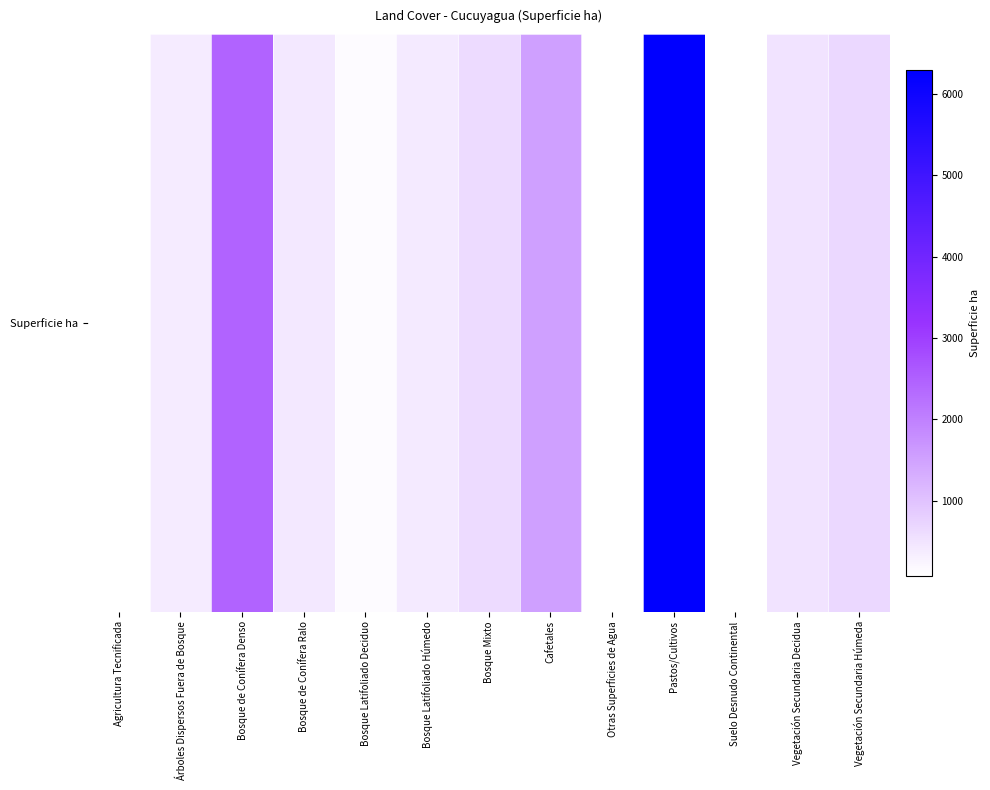

Where does the data first go above 426?

Bosque de Conífera Denso